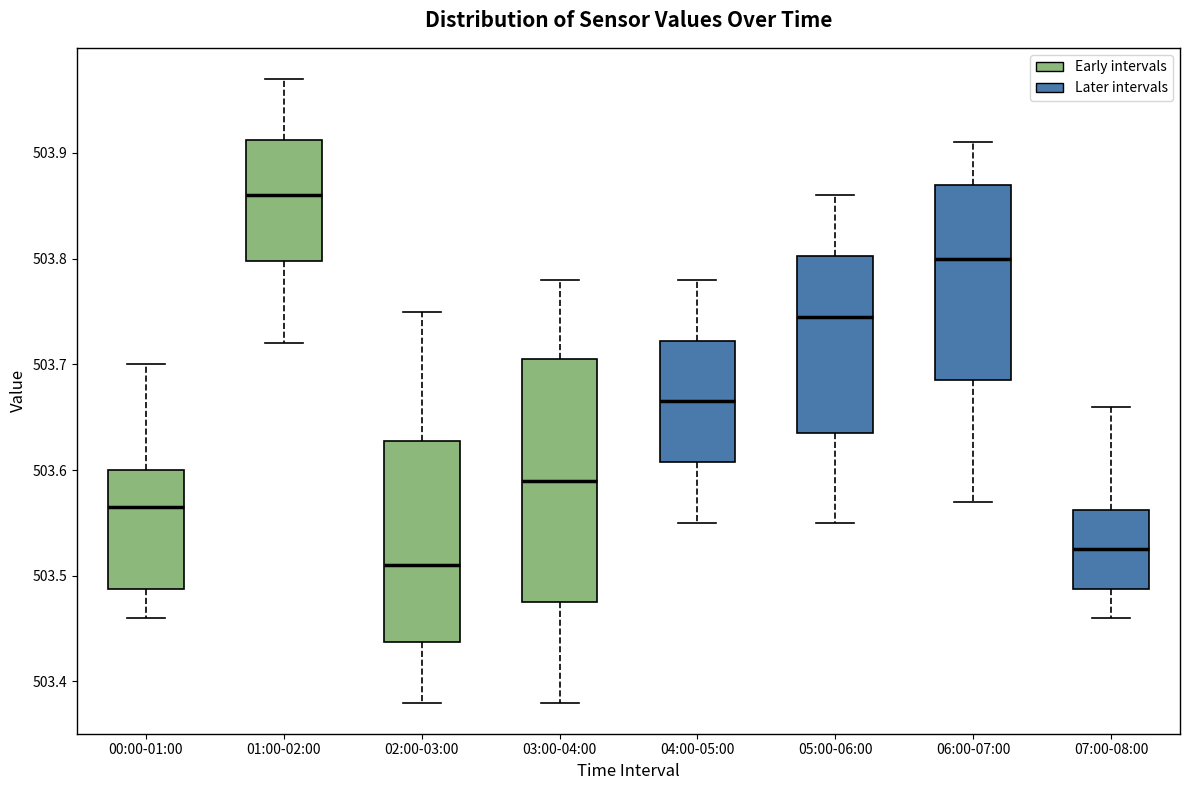

Which box is the tallest, from its lower edge to its upper edge?

03:00-04:00